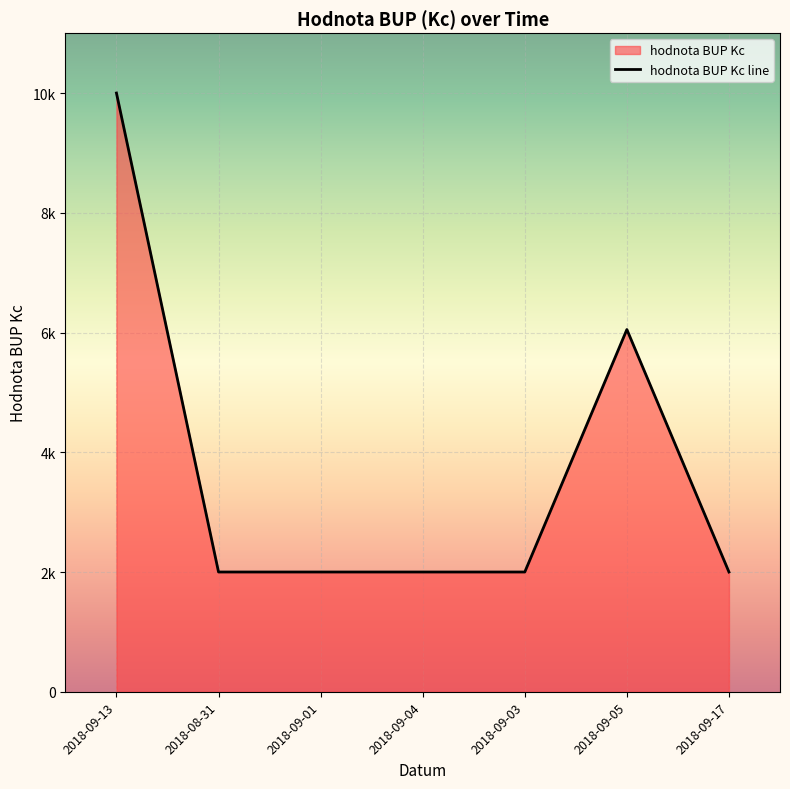

What is the change in value from 2018-09-04 to 2018-09-05?

+4050